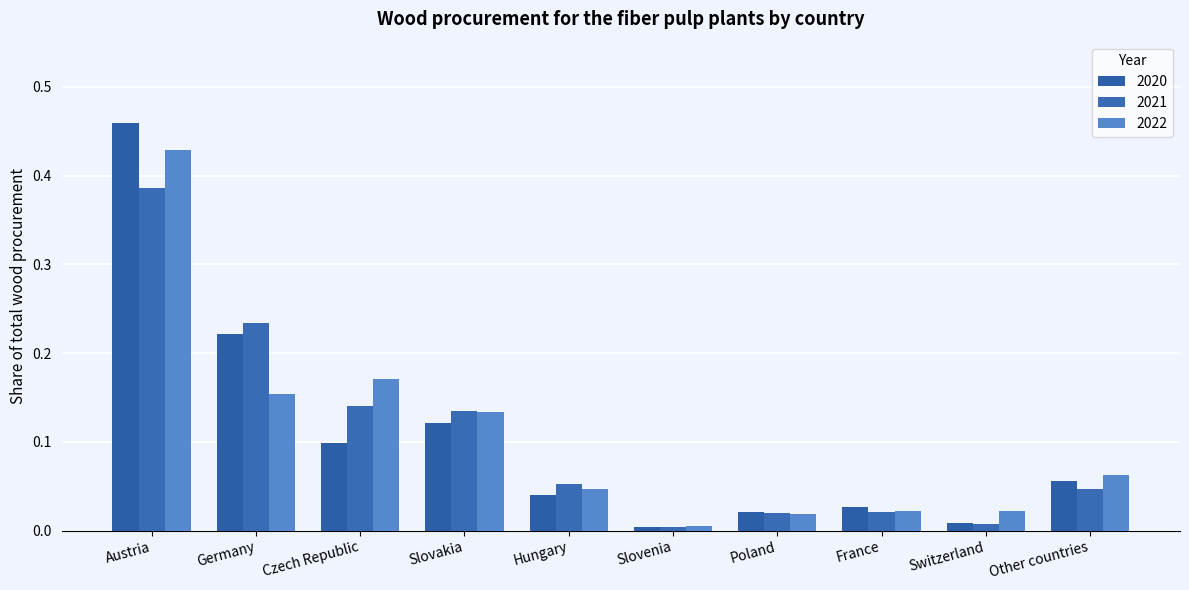

Is it true that 2022 equals 0.0 at Switzerland?

True